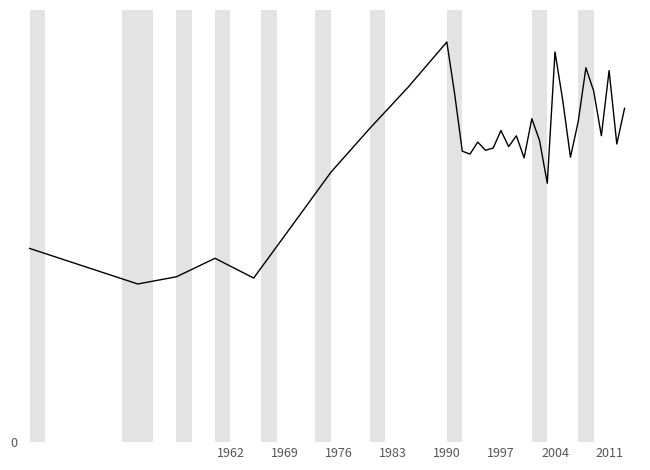

What is the minimum value shown in the chart?

8.2